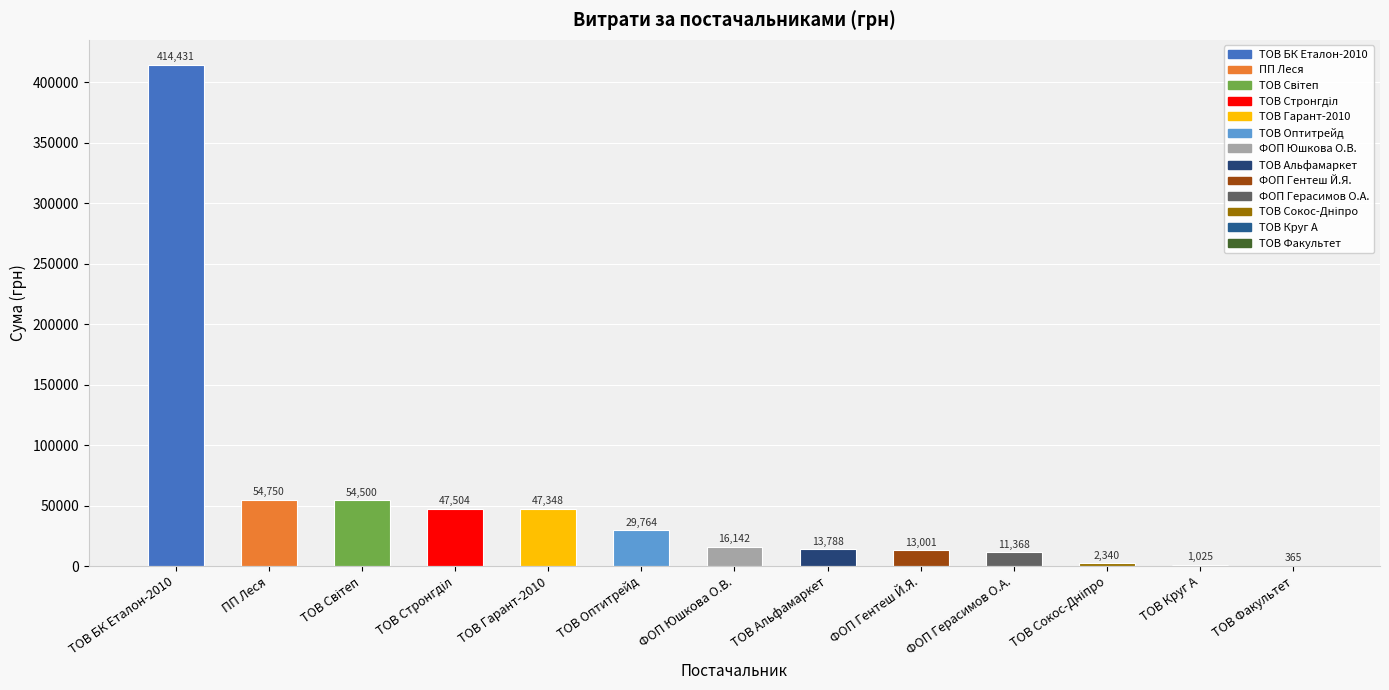

True or false: the data shows 54750.2 at ПП Леся.

True